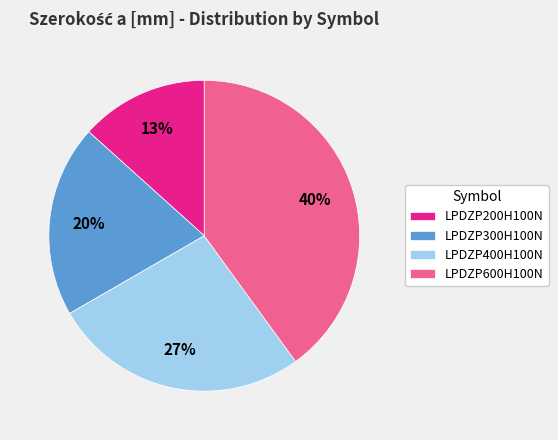

How many segments does this pie chart have?

4